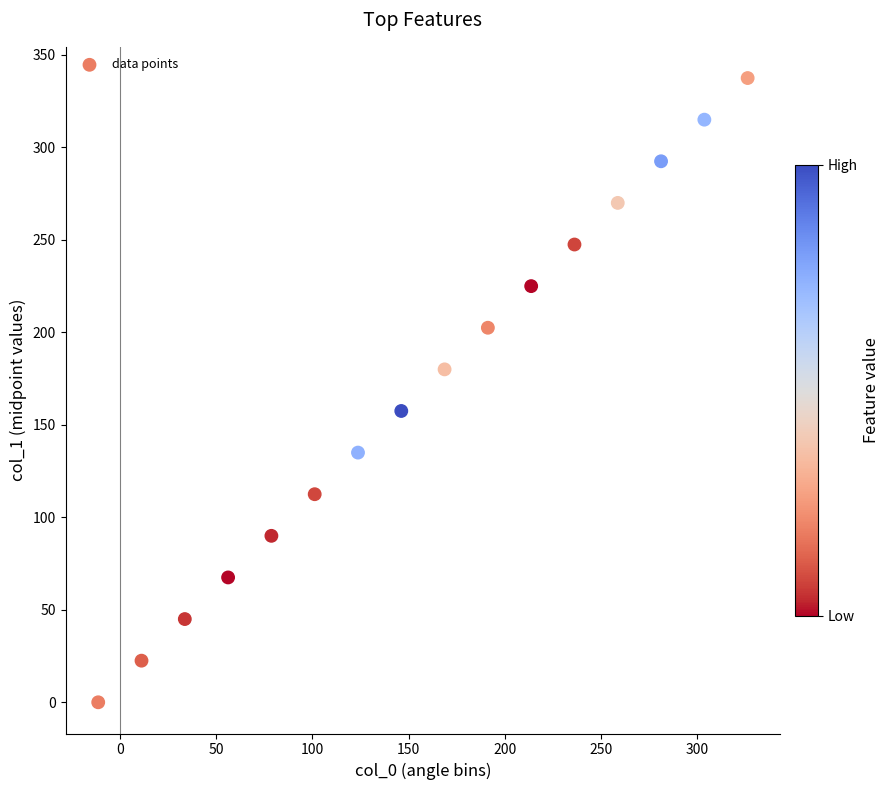

What is the range of X values (max minus min)?

337.5